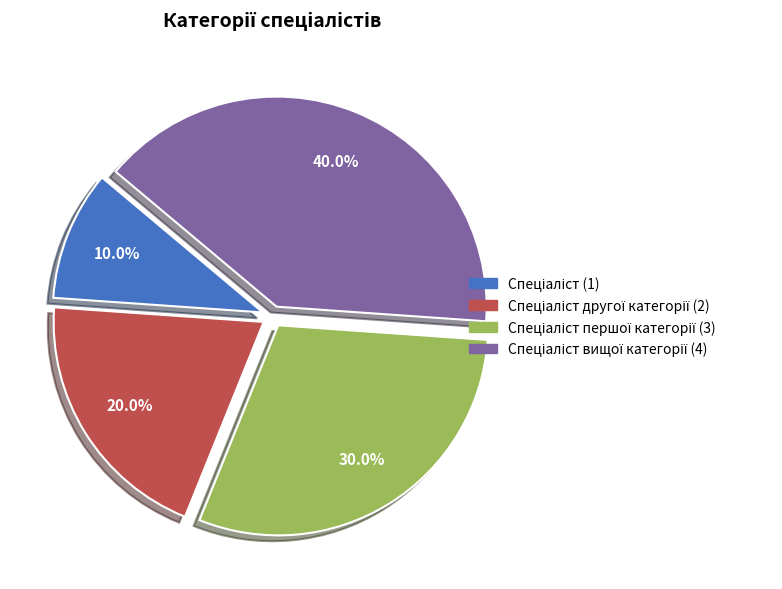

Does any single category account for the majority?

No